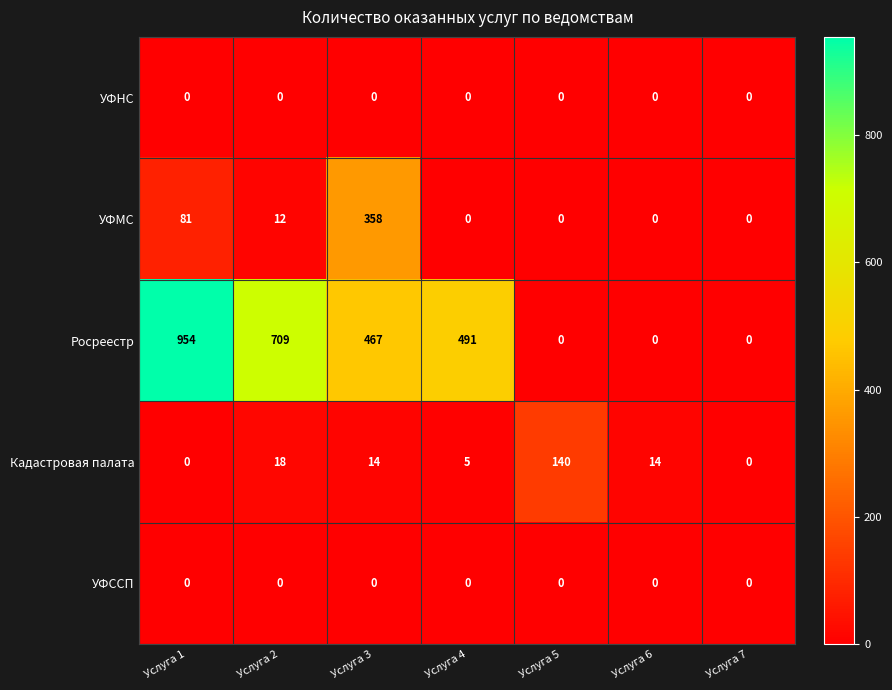

What is the difference between the maximum and minimum values in the УФМС series?

358